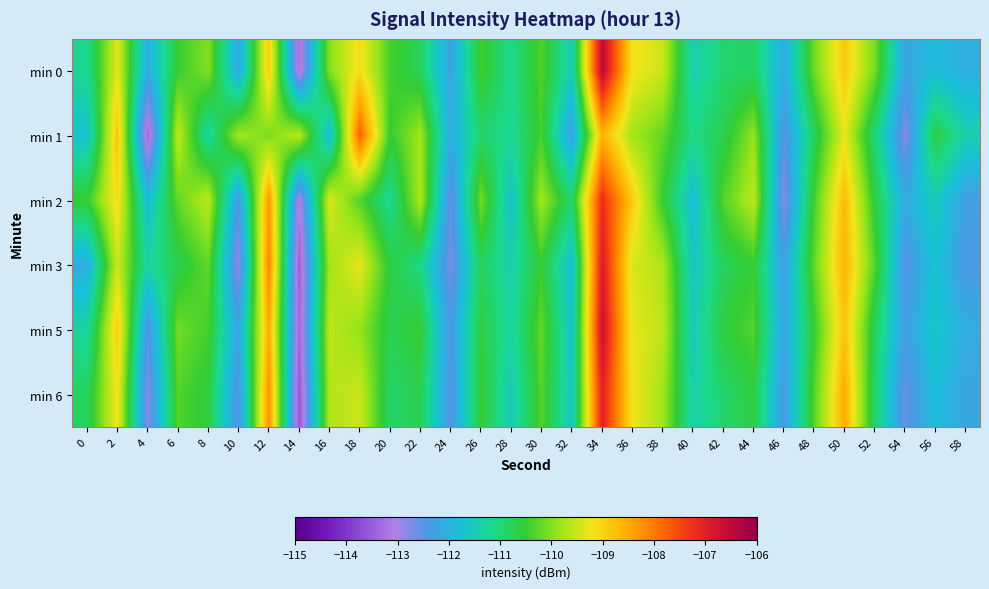

Which has a higher value, 58 or 38?

38